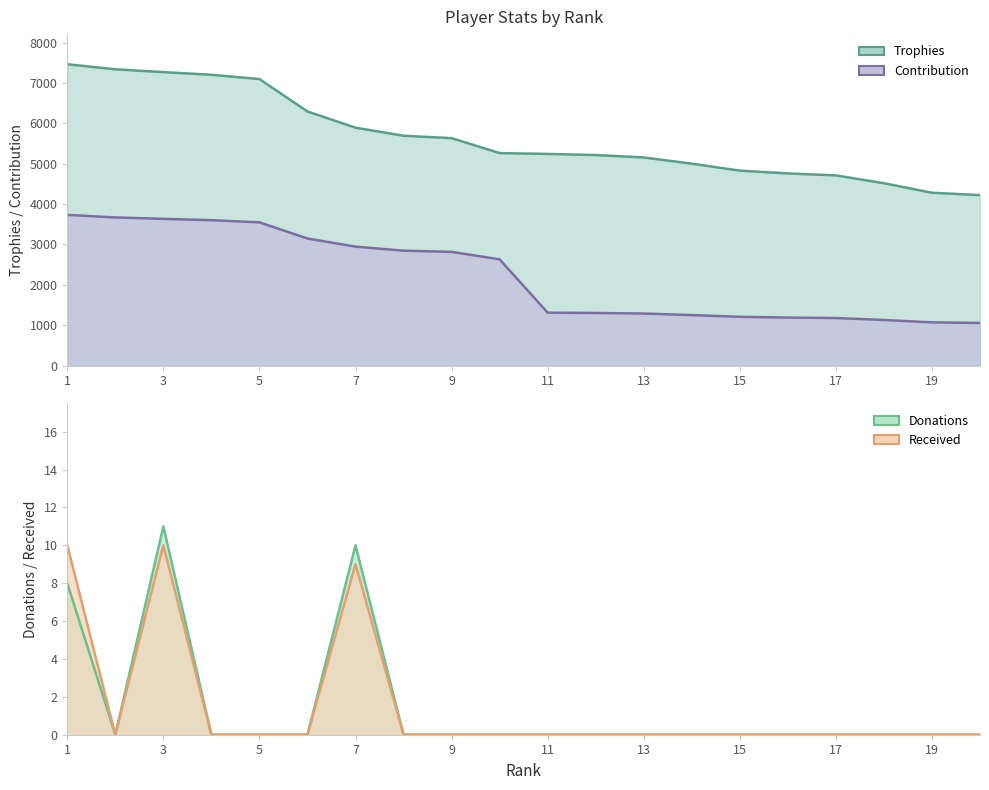

Reading left to right, extract all data points from this chart.

Trophies: 7464	7339	7269	7203	7097	6294	5892	5693	5633	5263	5242	5215	5155	5001	4829	4759	4711	4517	4281	4222
Contribution: 3732	3669	3634	3601	3548	3147	2946	2846	2816	2631	1310	1303	1288	1250	1207	1189	1177	1129	1070	1055
Donations: 8	0	11	0	0	0	10	0	0	0	0	0	0	0	0	0	0	0	0	0
Received: 10	0	10	0	0	0	9	0	0	0	0	0	0	0	0	0	0	0	0	0